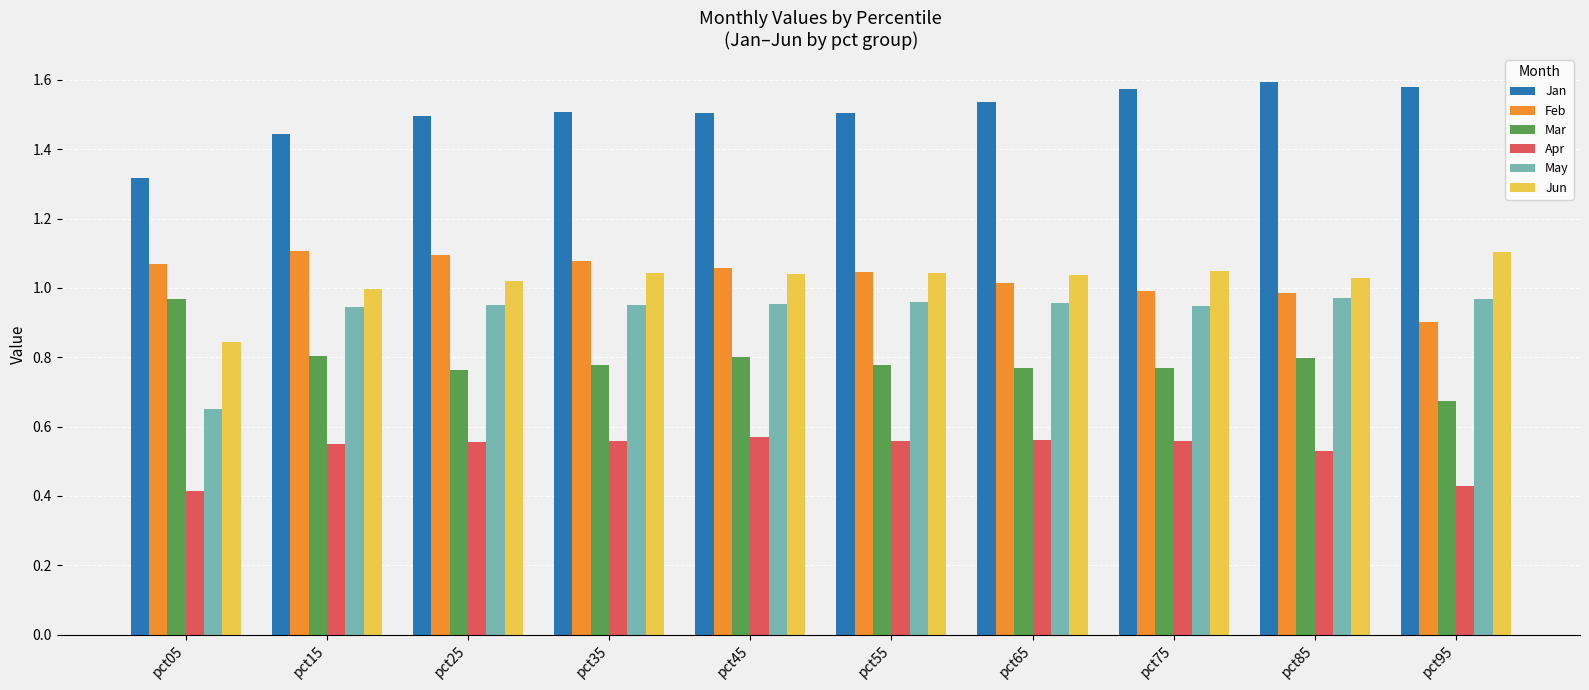

Where is Mar nearest to the value 0?

pct95